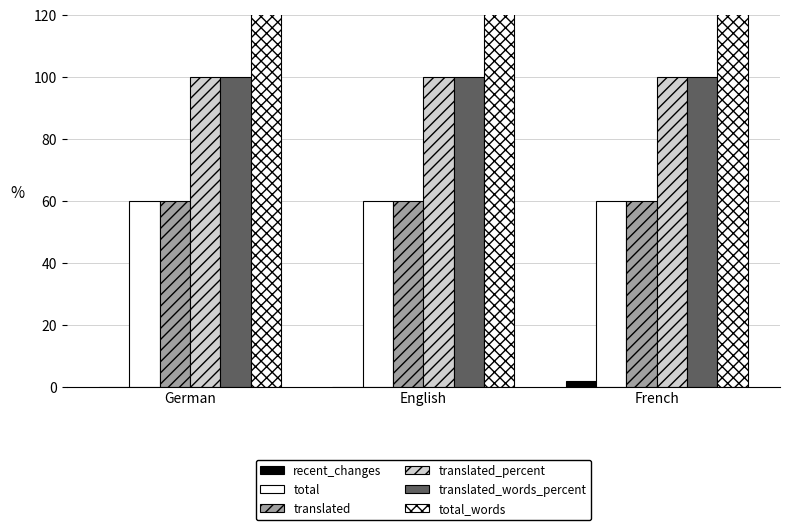

What are all the series names shown in the legend?

recent_changes, total, translated, translated_percent, translated_words_percent, total_words